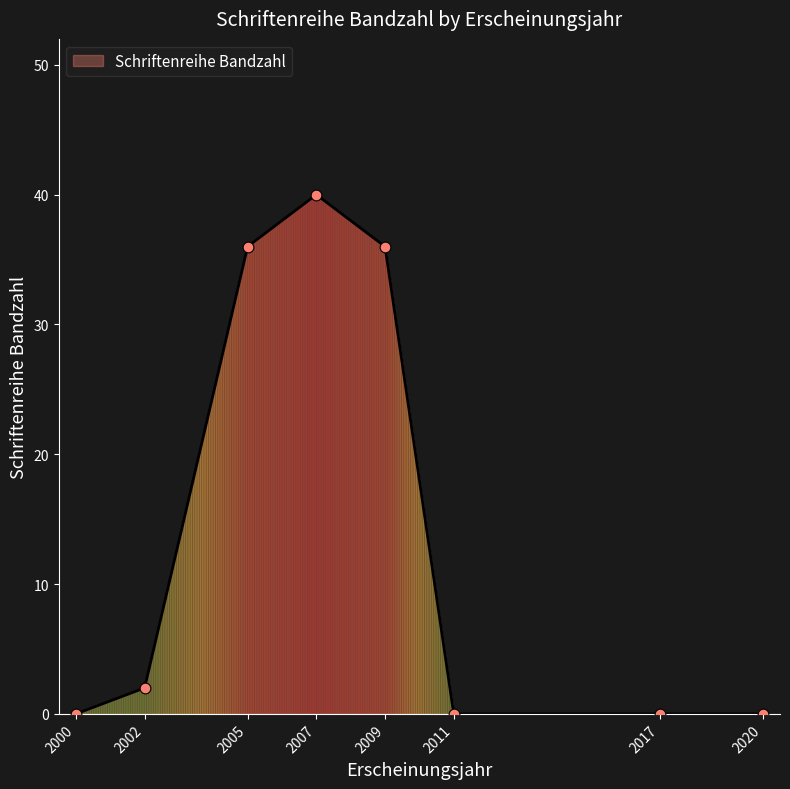

Which has a higher value, 2002 or 2007?

2007